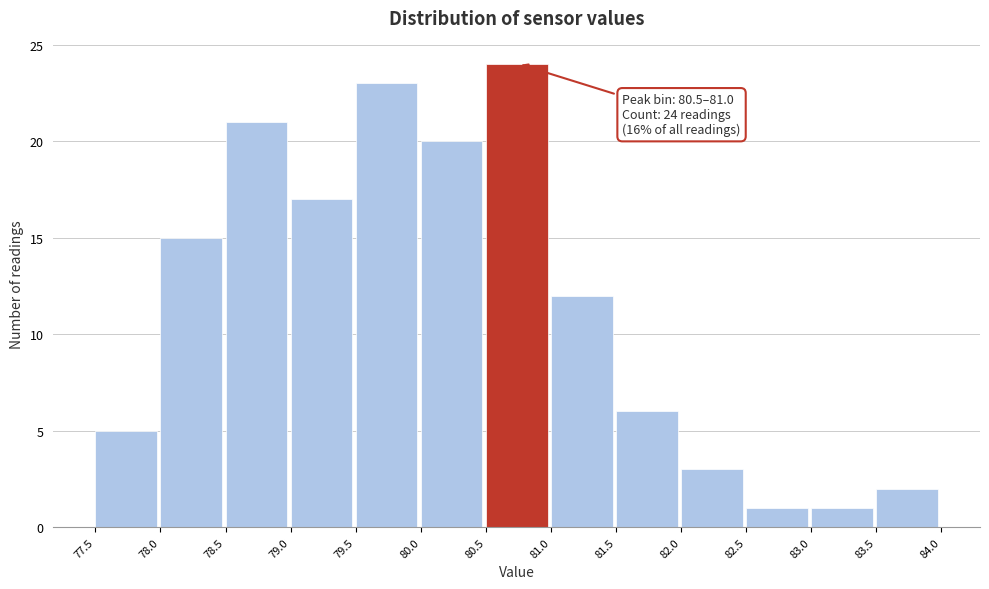

Over which range of the x-axis is the bar tallest?

80.5 to 81.0